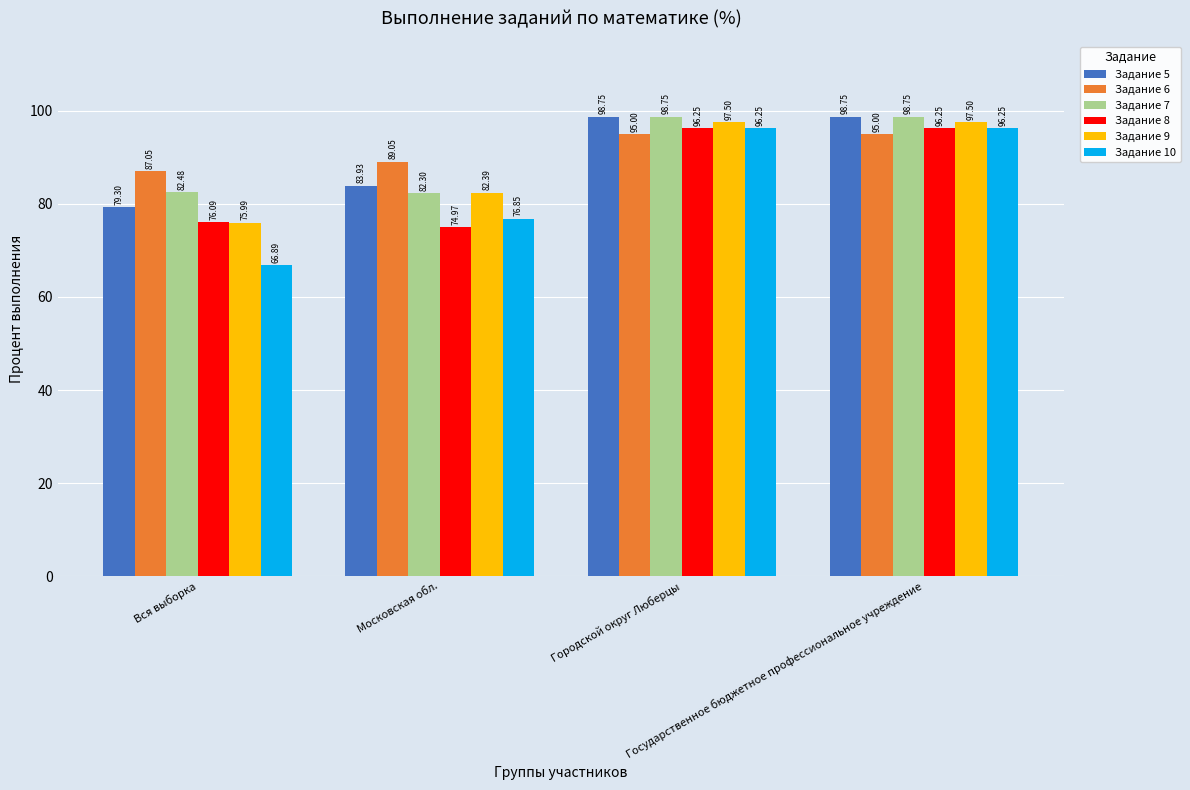

What is the sum of the Задание 5 values at Московская обл. and Вся выборка?

163.2